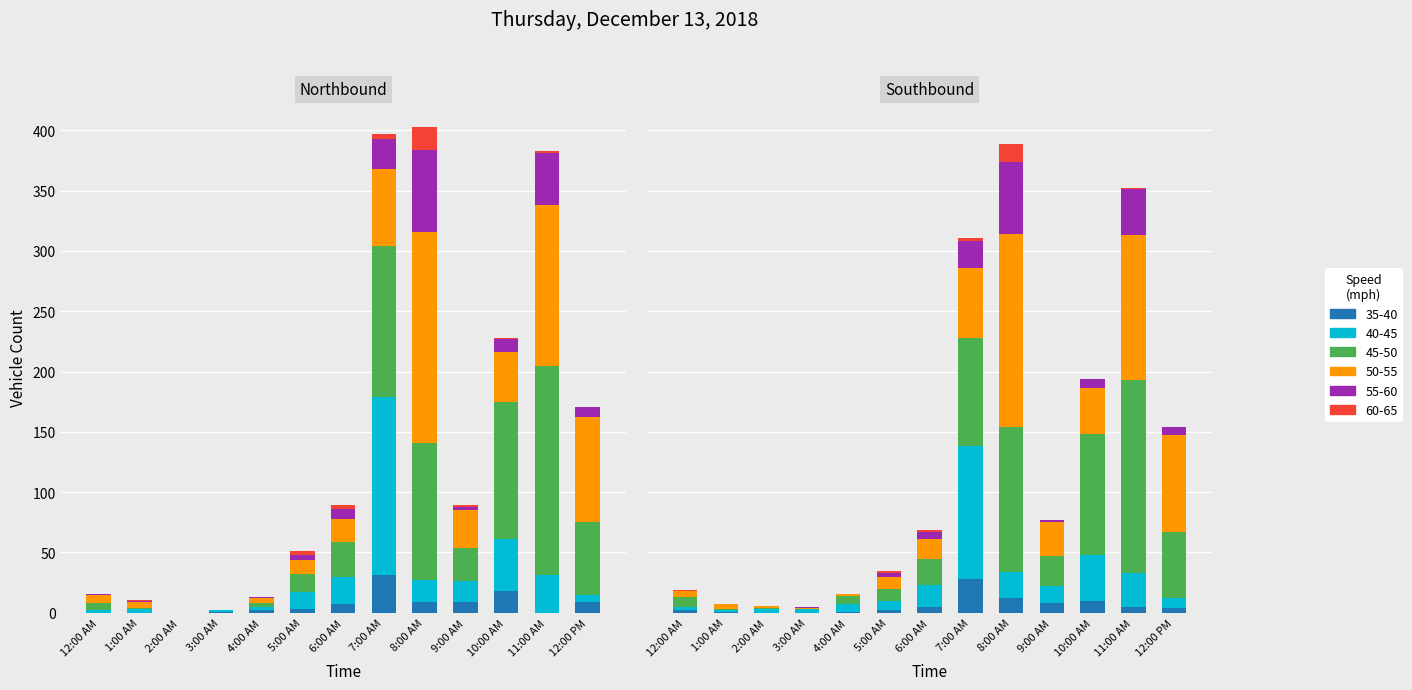

List the labels in order of 50-55 value, smallest first.

2:00 AM, 3:00 AM, 4:00 AM, 1:00 AM, 12:00 AM, 5:00 AM, 6:00 AM, 9:00 AM, 10:00 AM, 7:00 AM, 12:00 PM, 11:00 AM, 8:00 AM